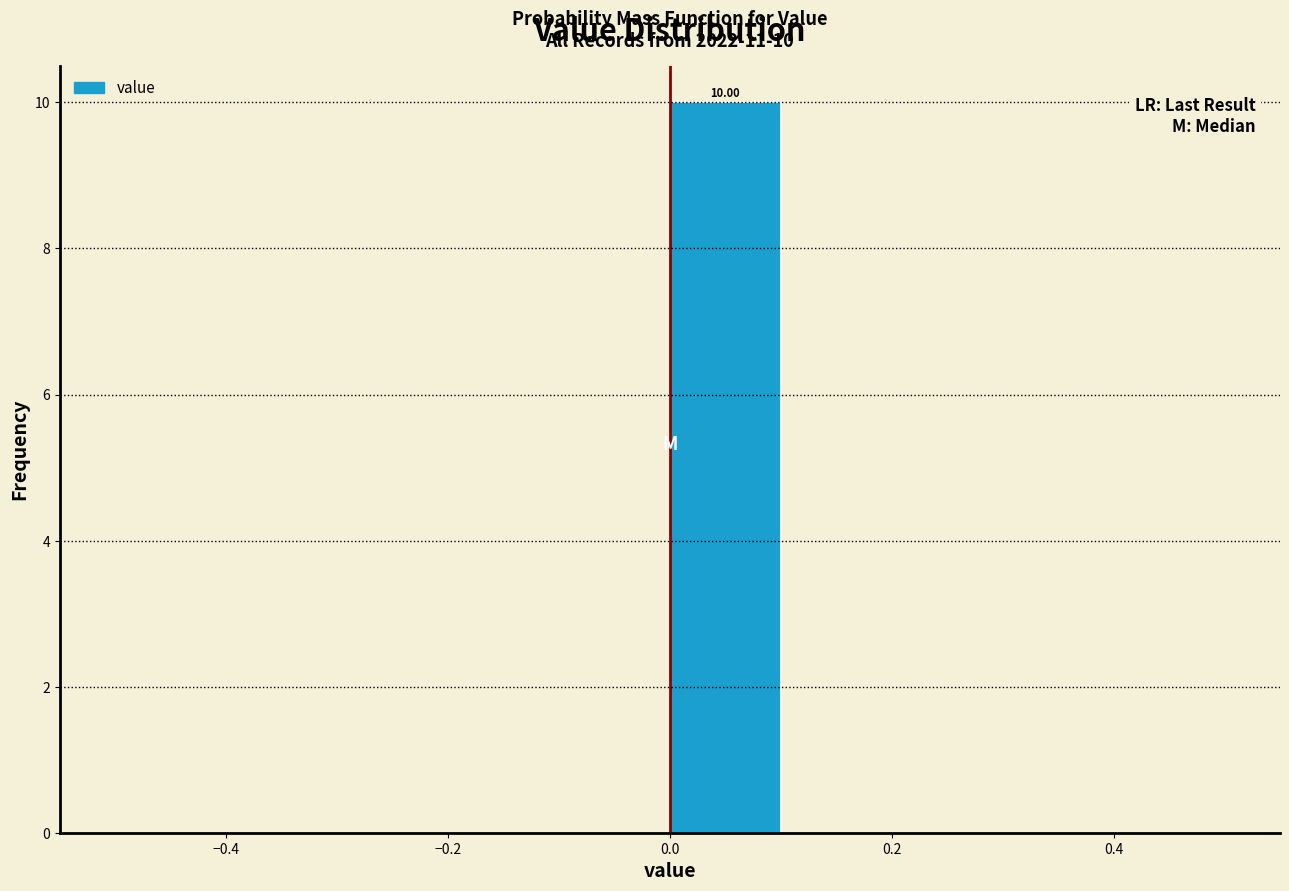

Over which range of the x-axis is the bar tallest?

0.0 to 0.1